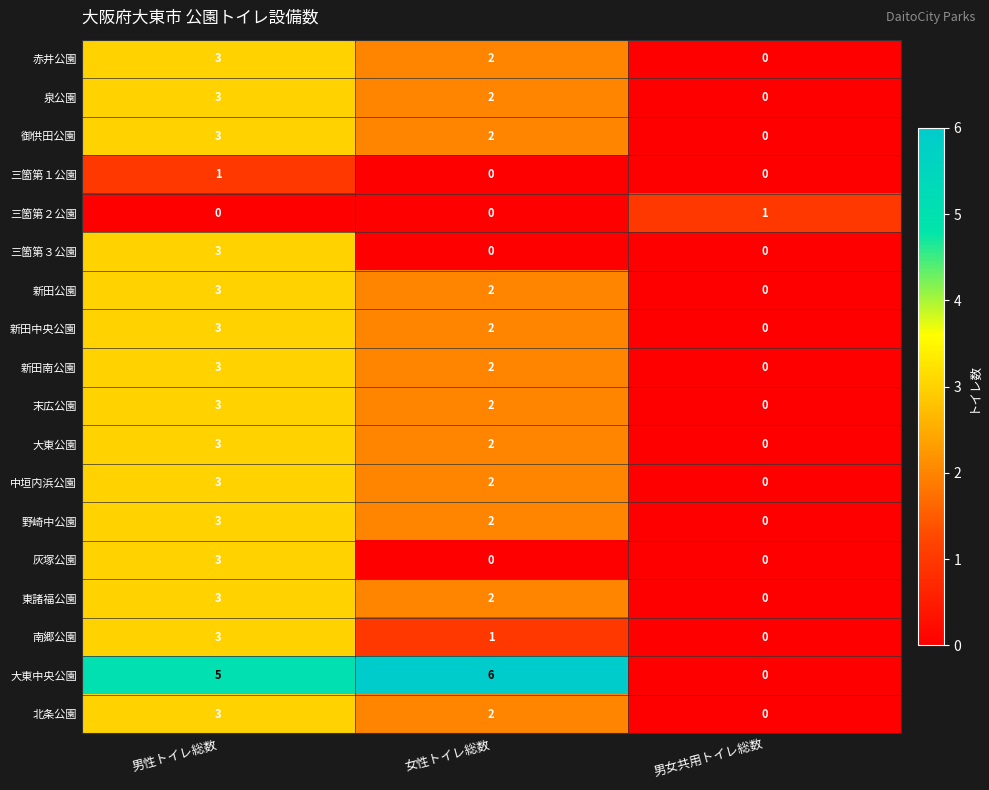

Which series has the largest total across all categories?

大東中央公園